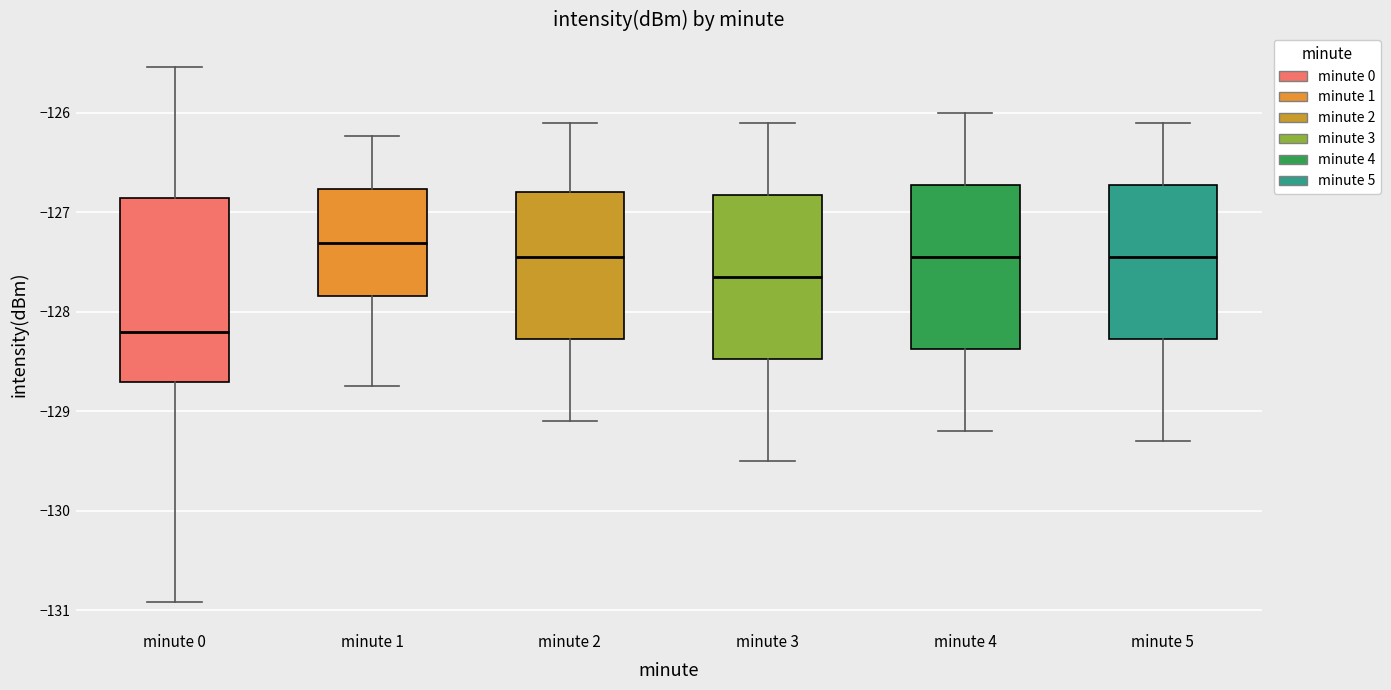

Comparing the boxes themselves (not the whiskers), which one is the tallest?

minute 0